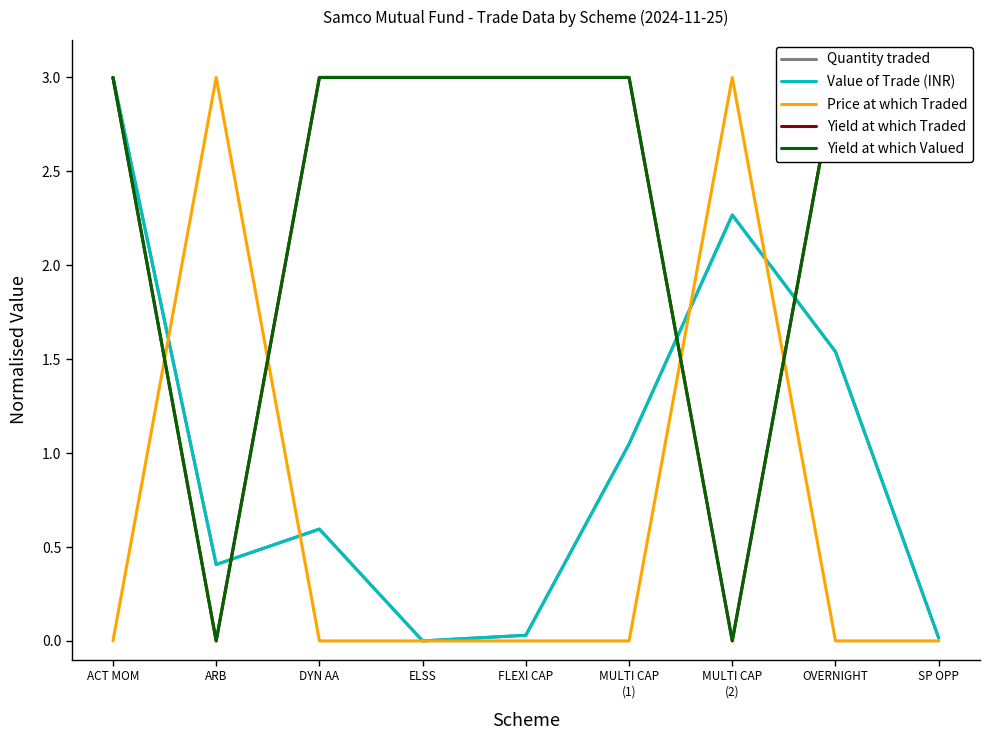

How many values in Yield at which Valued are above zero?

7